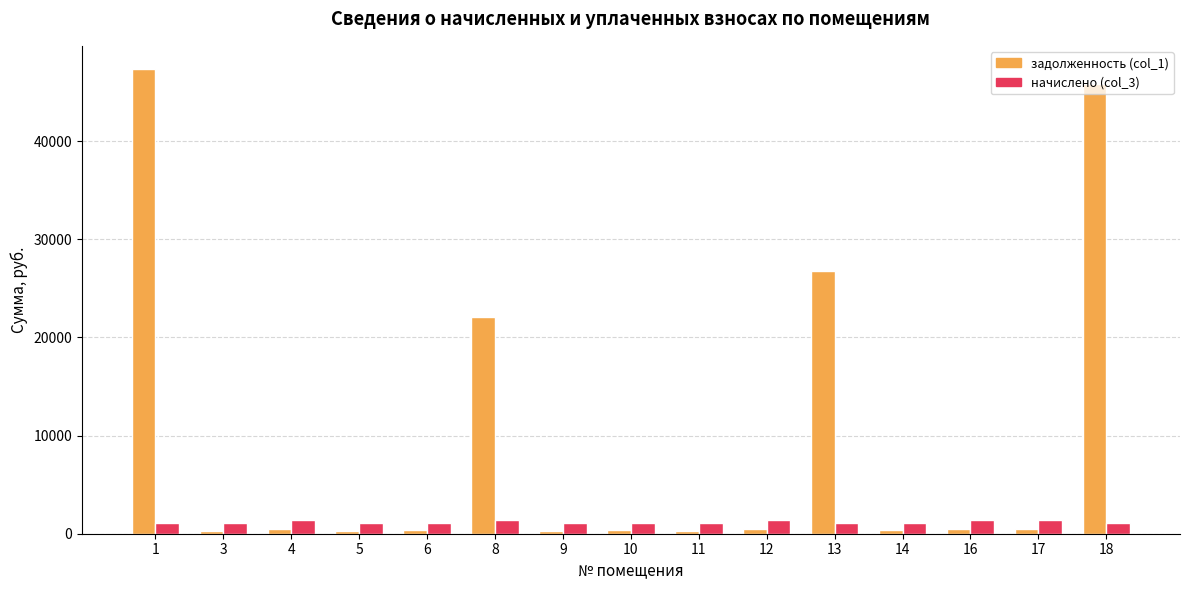

What is the sum of all задолженность (col_1) values?

146058.6